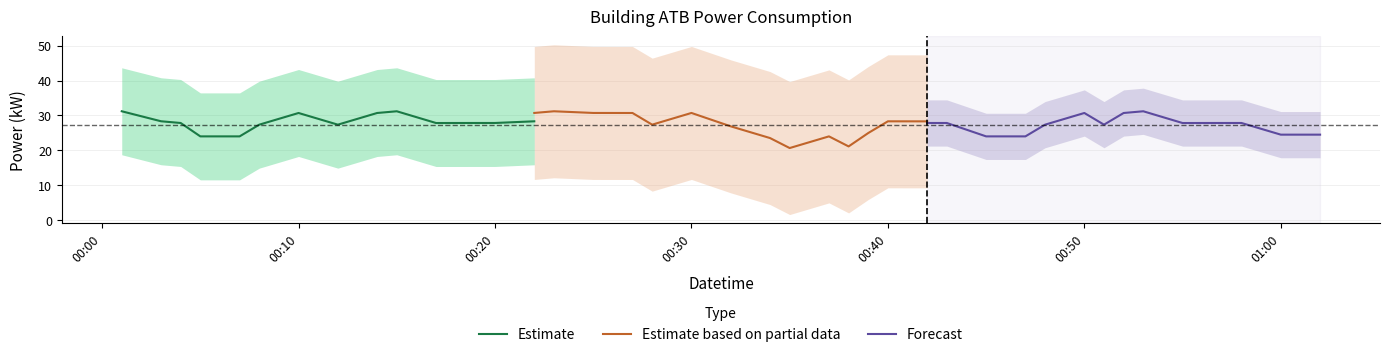

What is the lowest value of the Estimate series?

24.0